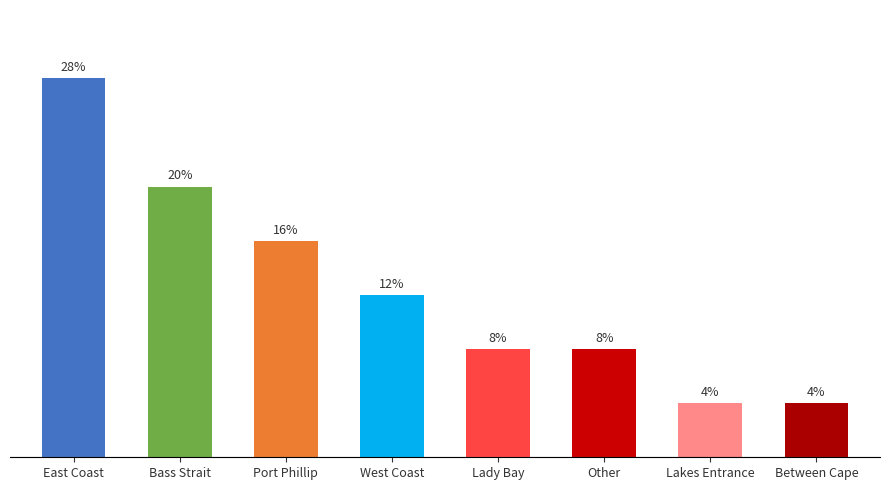

What is the label of the 3rd bar from the right?

Other